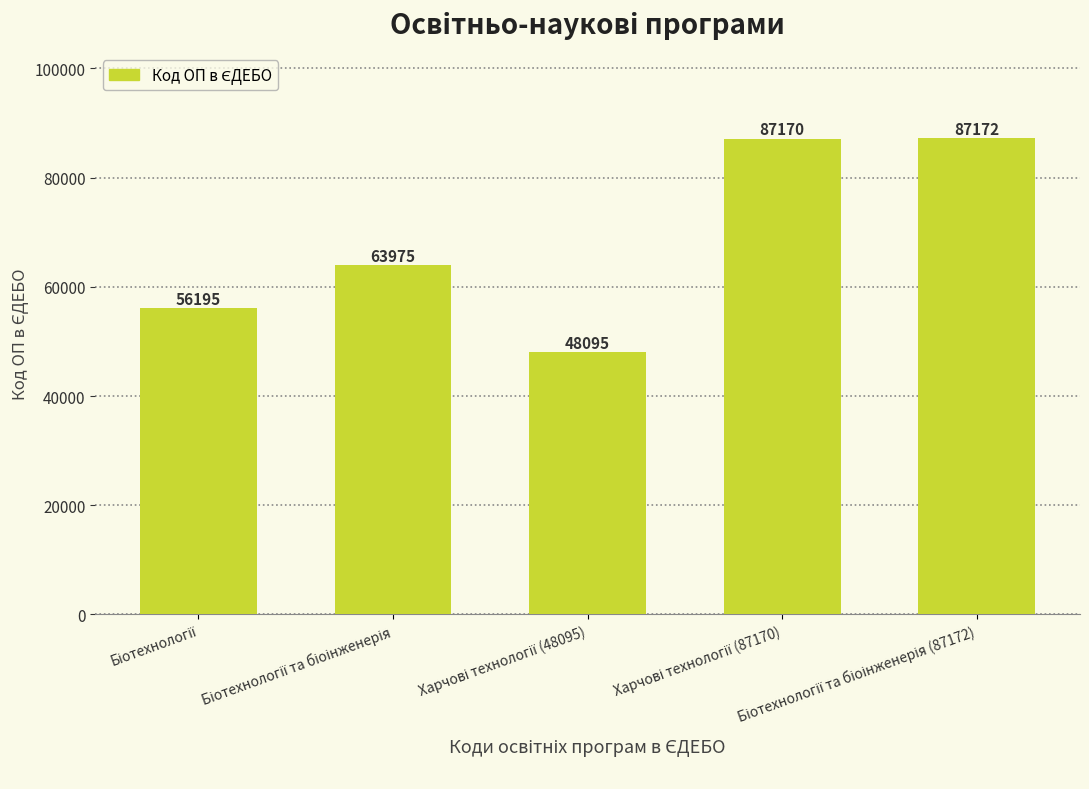

What is the sum of all values?

342607